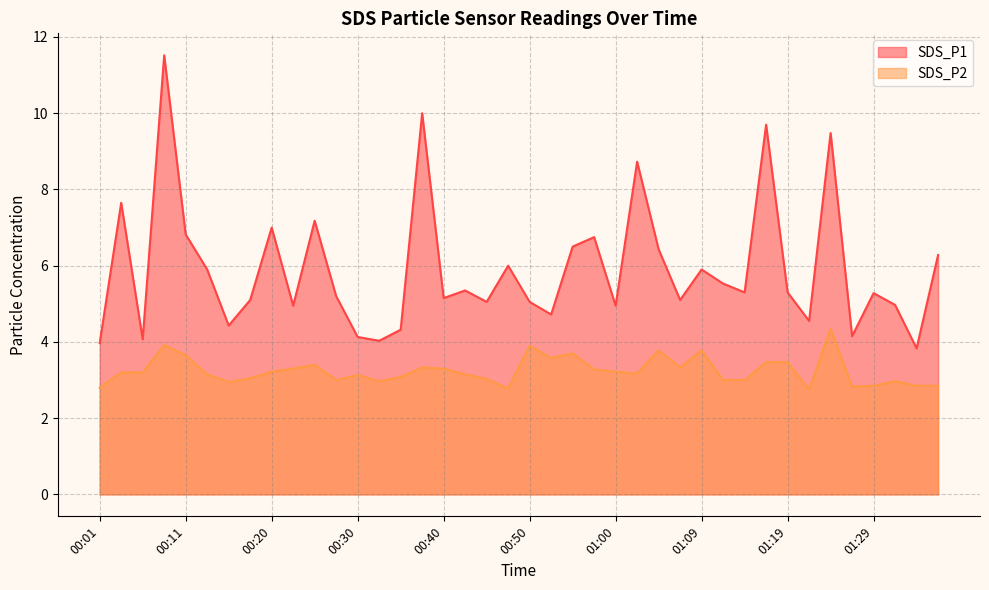

Is the value of SDS_P1 at 00:20 greater than the value of SDS_P2 at 01:09?

Yes